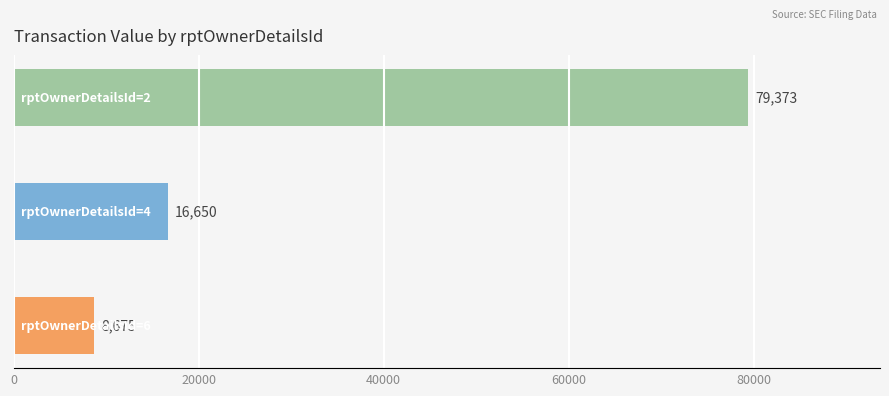

Reading bottom to top, what are all the values shown in this chart?

8675	16650	79373